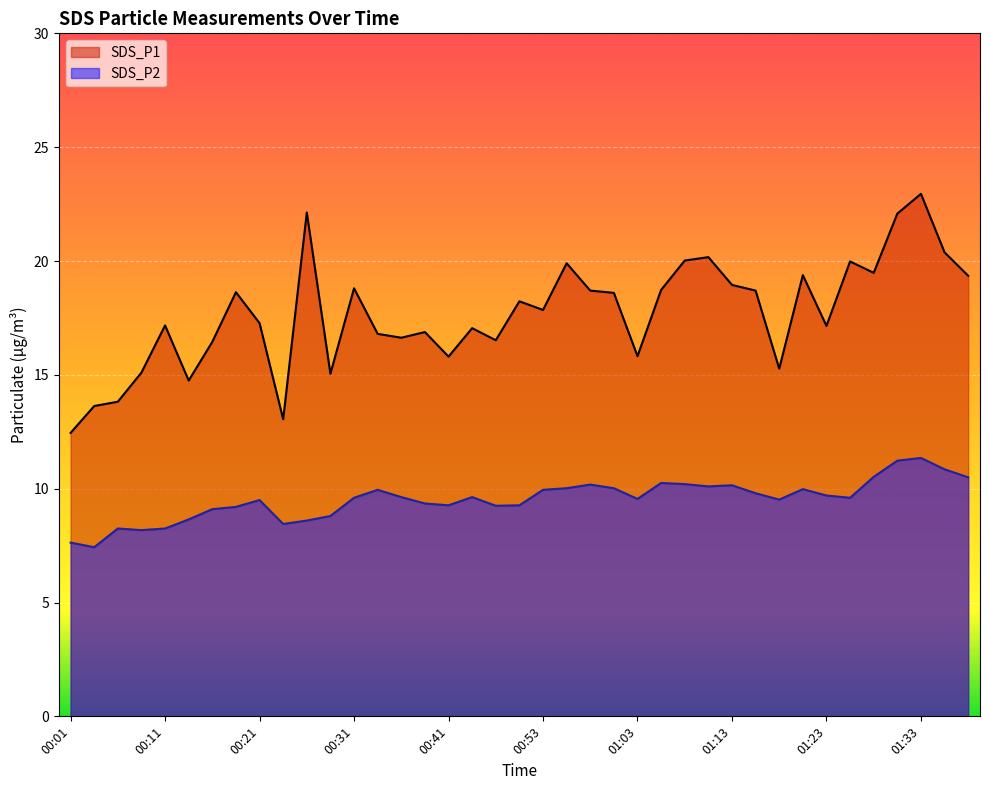

How many categories are shown in the chart?

39